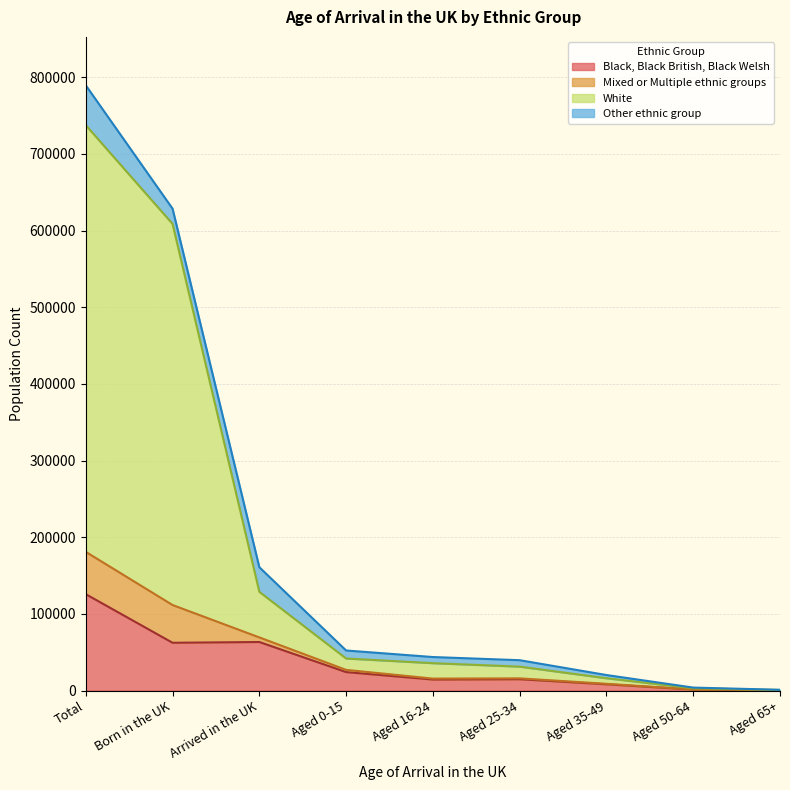

Which series has the largest total across all categories?

White